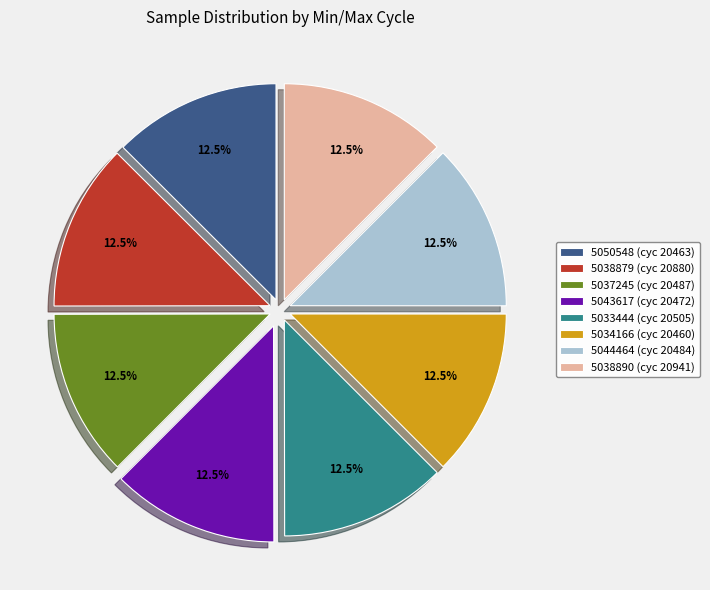

Is there a majority slice in this chart?

No